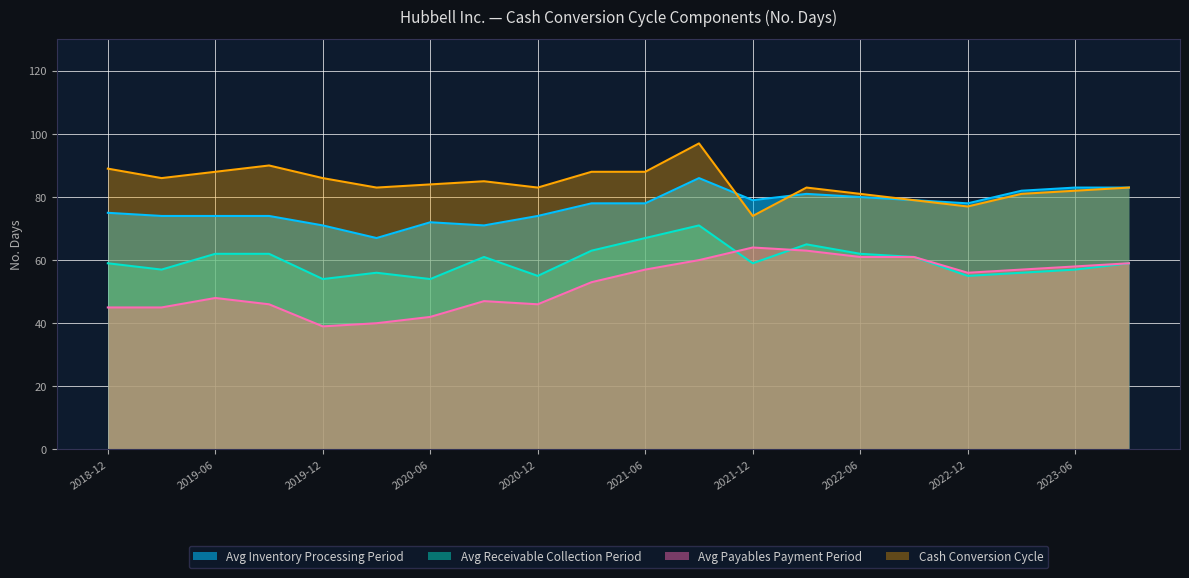

Which category has the lowest value in the Cash Conversion Cycle series?

2021-12